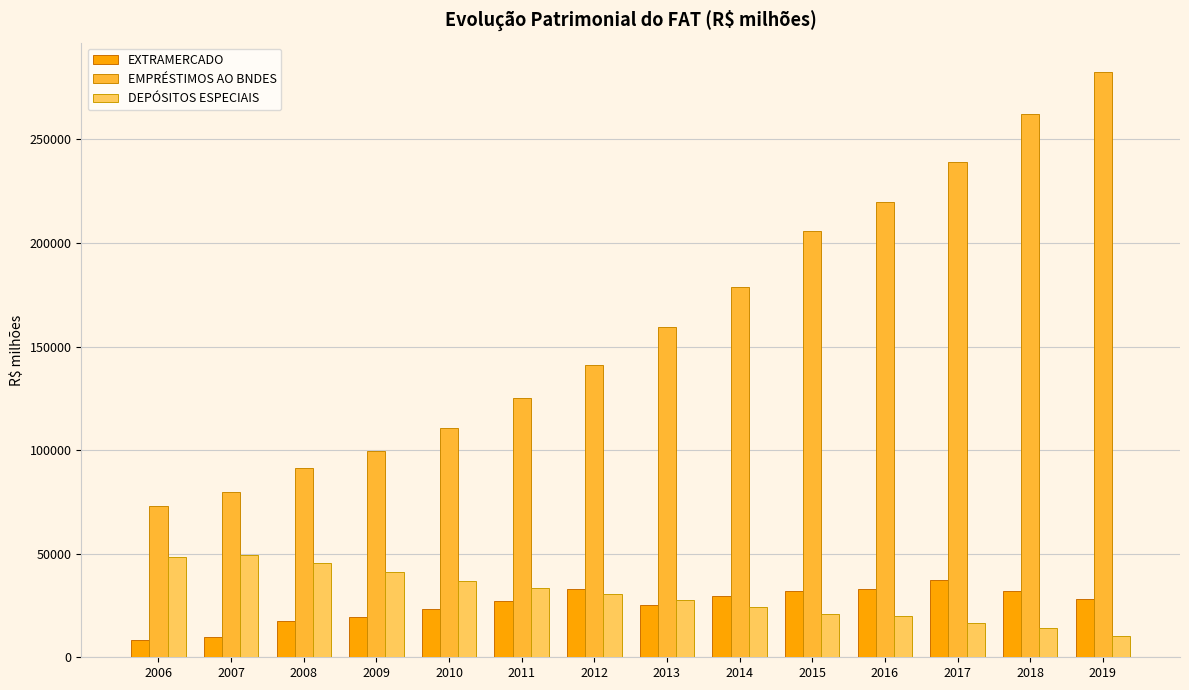

What is the sum of all EMPRÉSTIMOS AO BNDES values?

2268015.8